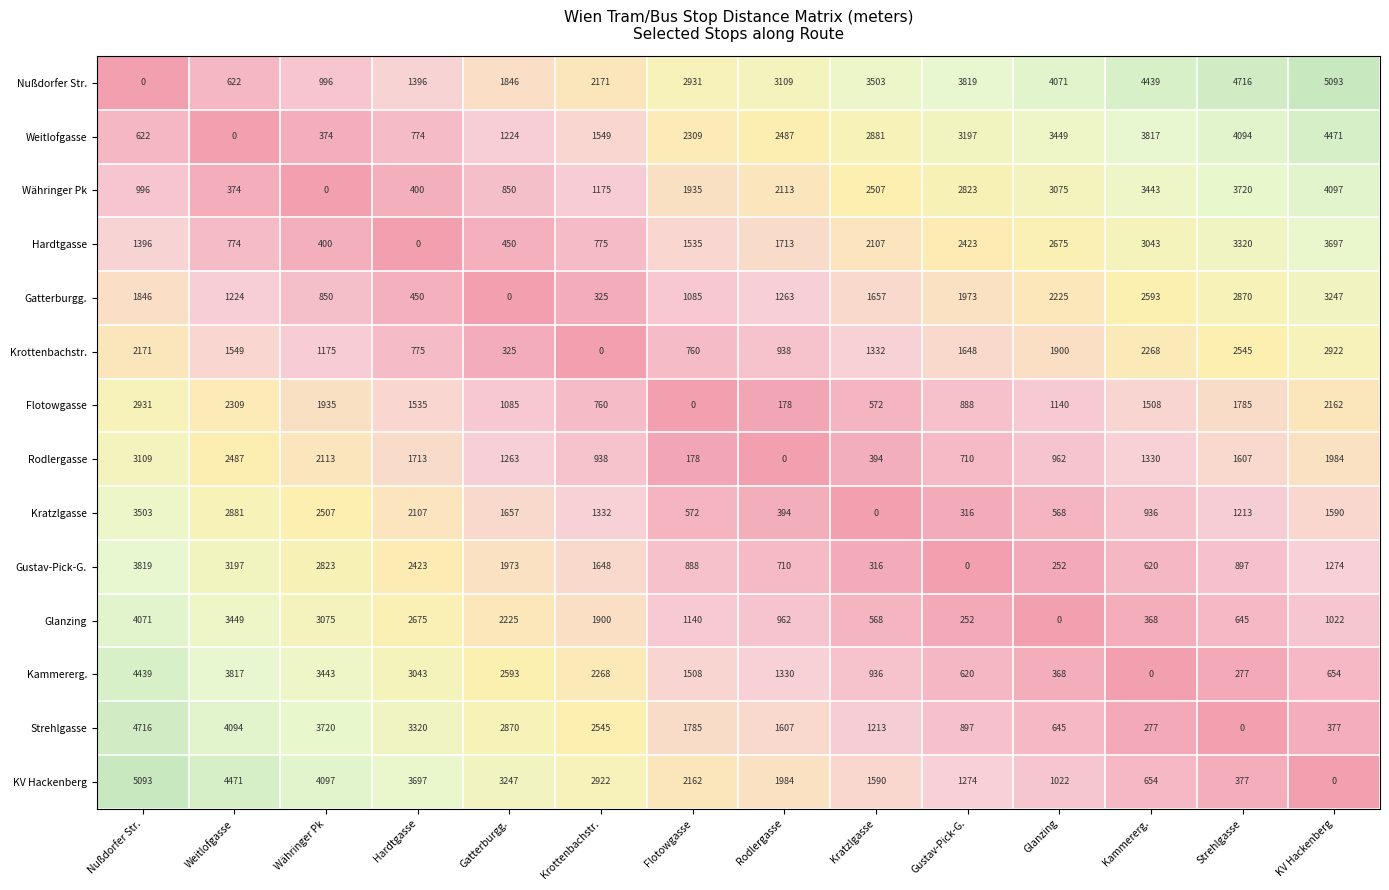

Where does the Gustav-Pick-G. series first go above 1274?

Nußdorfer Str.